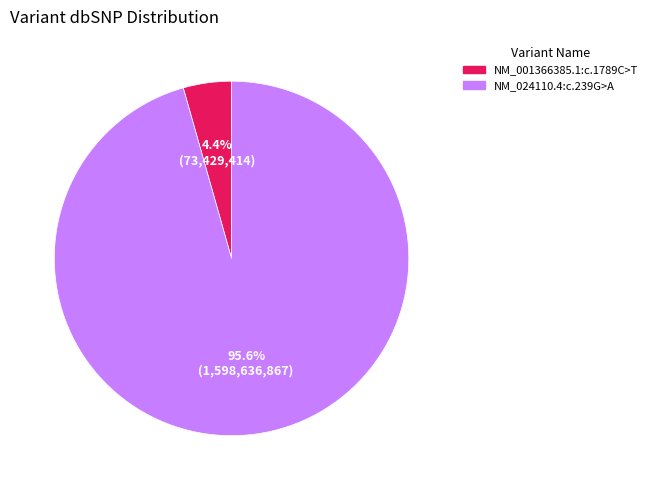

Is NM_024110.4:c.239G>A the majority of the pie?

Yes